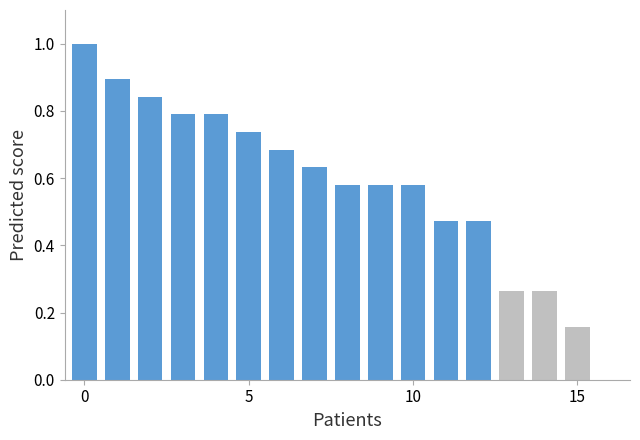

What is the greatest value displayed?

1.0